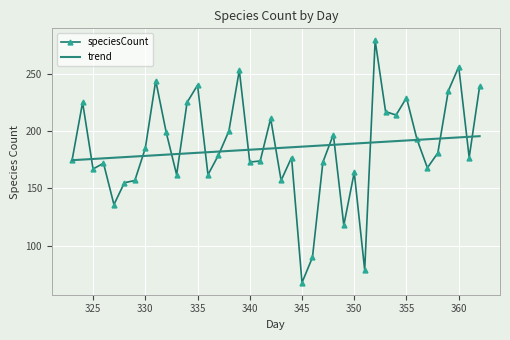

What is the smallest value displayed?

68.0